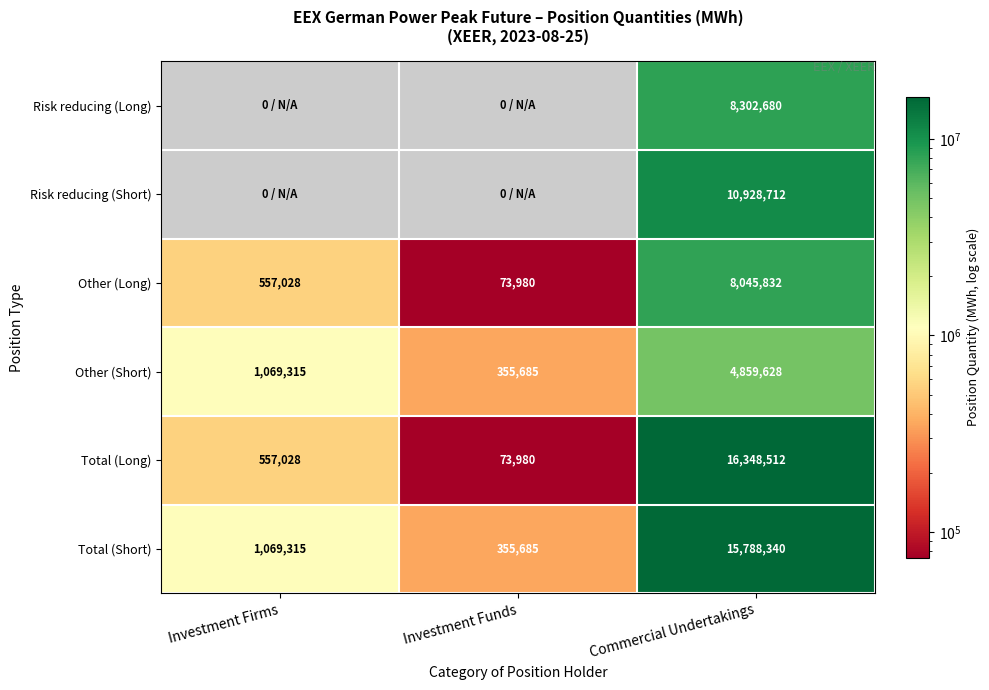

At Commercial Undertakings, list the series in order from smallest to largest.

Other (Short), Other (Long), Risk reducing (Long), Risk reducing (Short), Total (Short), Total (Long)